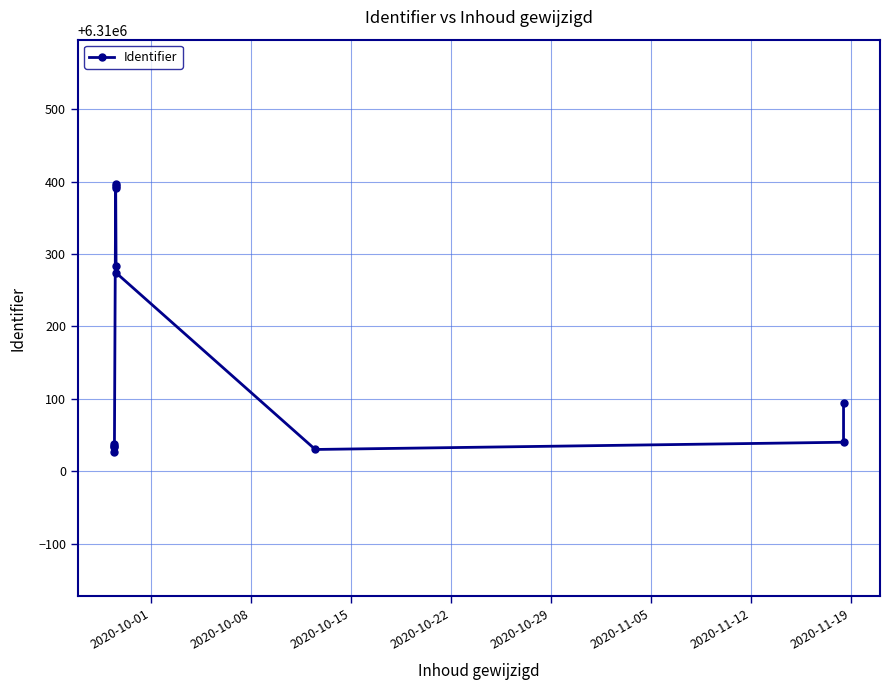

What is the value of the 5th point from the left?

6310391